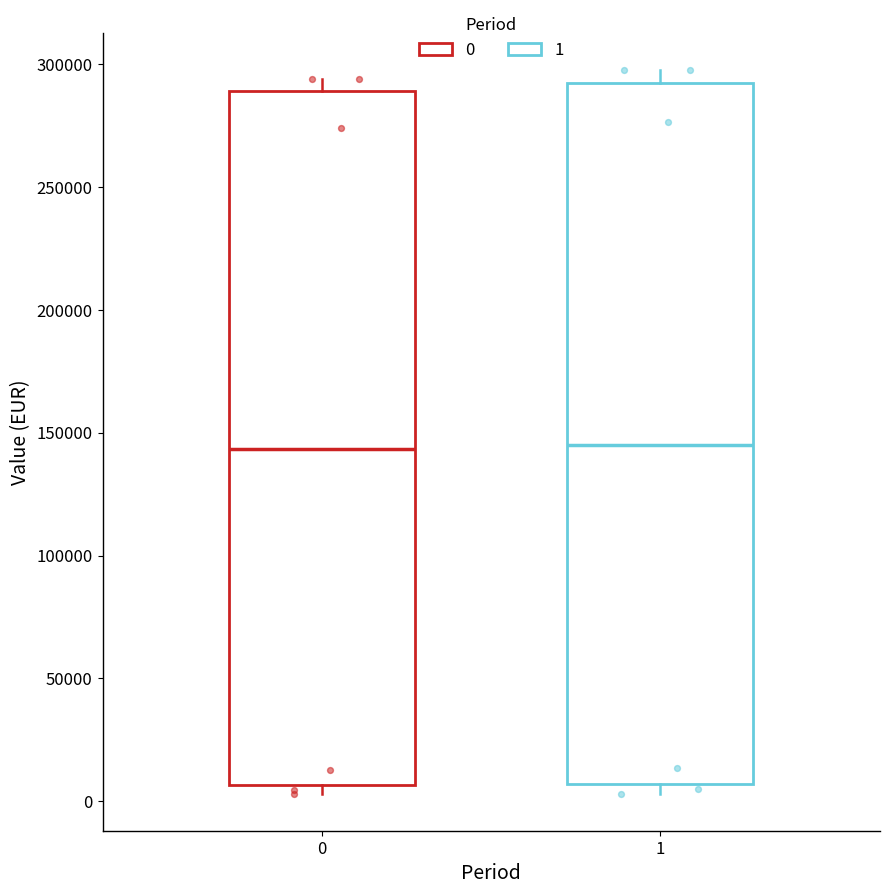

Reading left to right, read every box against the y-axis: the position of its median line, the range the box covers, and the ends of its whiskers. The values are not printed on the chart, so give them approximately, as read against the axis.

0: median 145000, box 5000 to 290000, whiskers 5000 (just below the box's lower edge) to 295000
1: median 145000, box 5000 to 295000, whiskers 5000 (just below the box's lower edge) to 300000